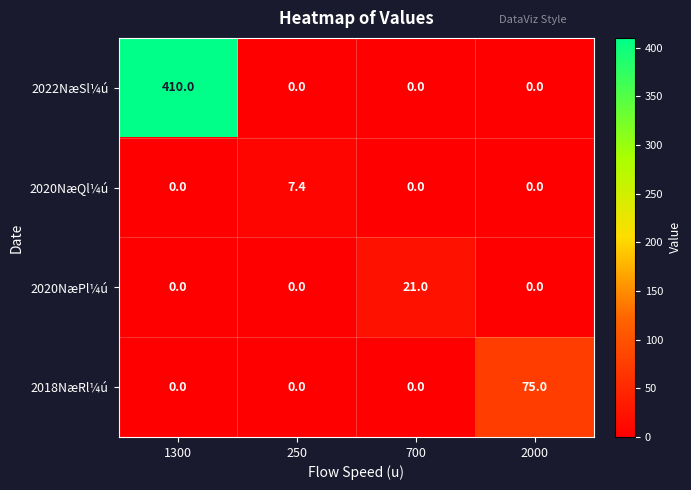

Count the number of categories in the chart.

4